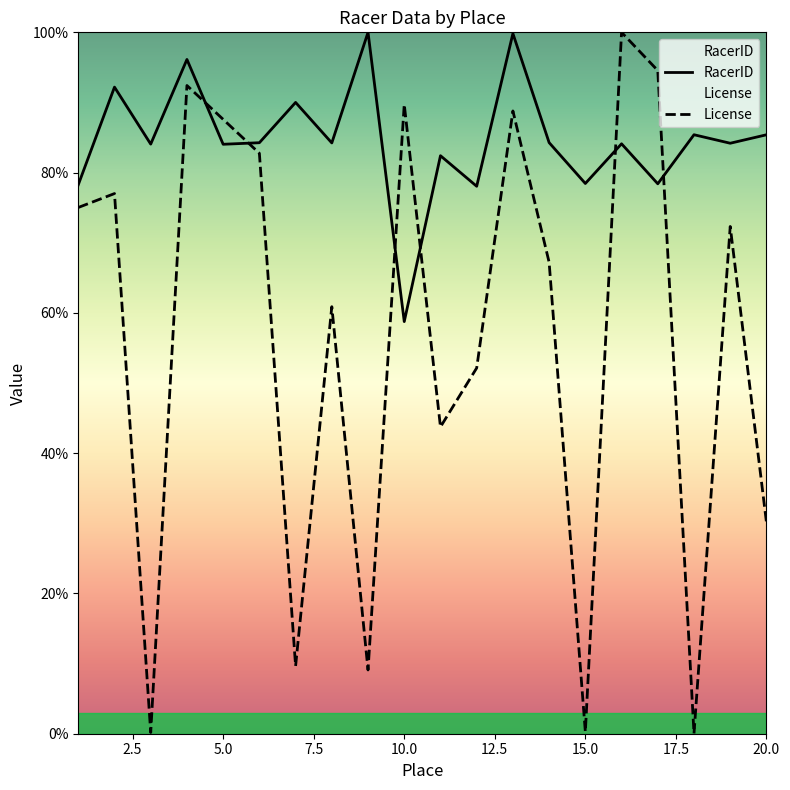

What is the value of the RacerID point at the 5th from the left?

84.0